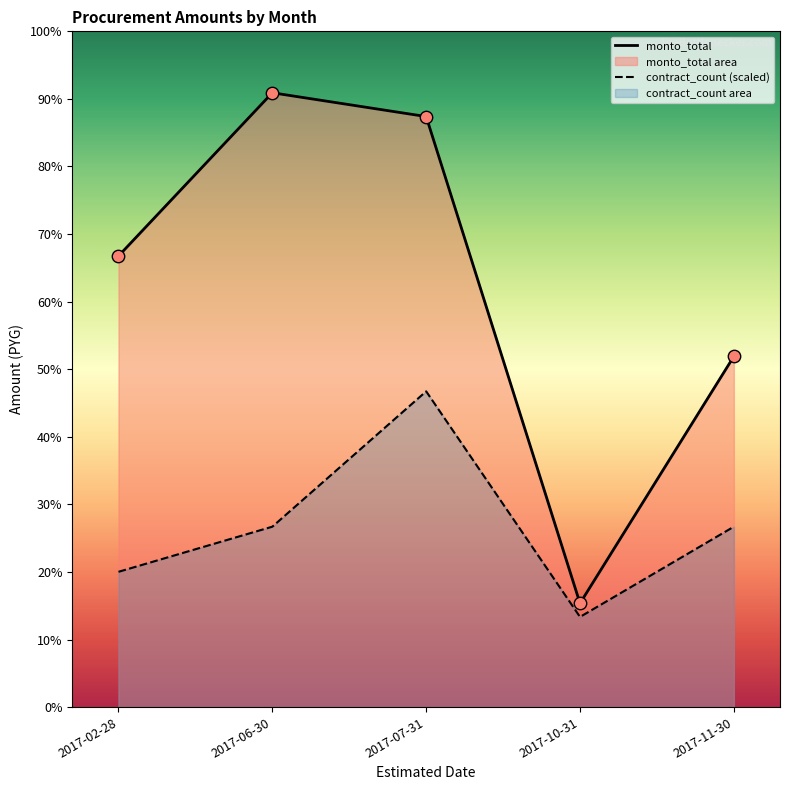

Which series has the largest total across all categories?

monto_total